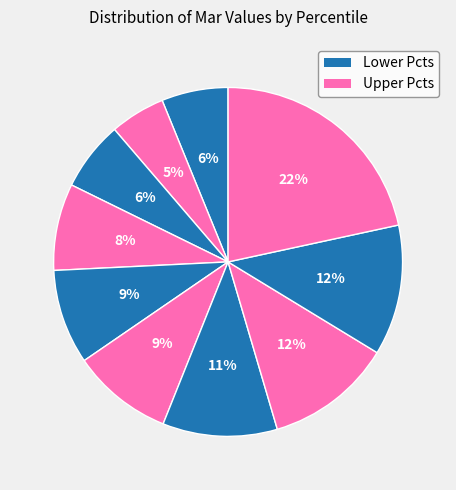

Count the number of slices in the pie.

10